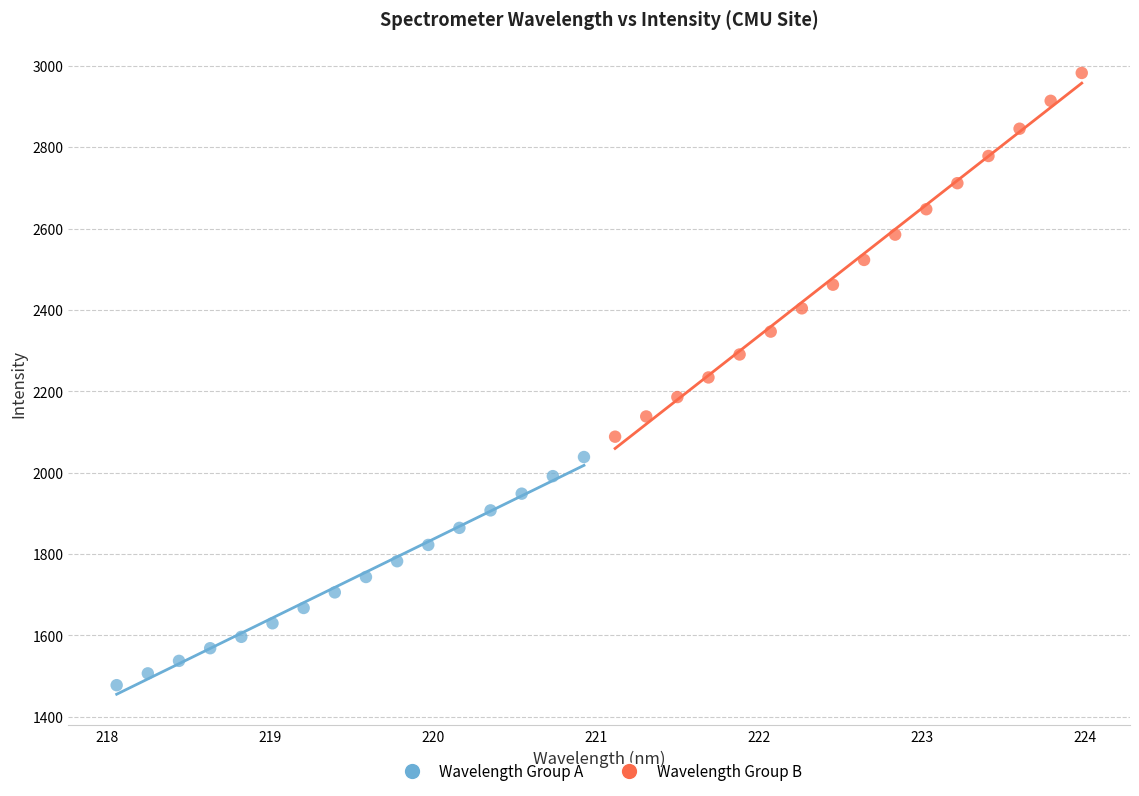

Which series contains the lowest Y value?

Wavelength Group A